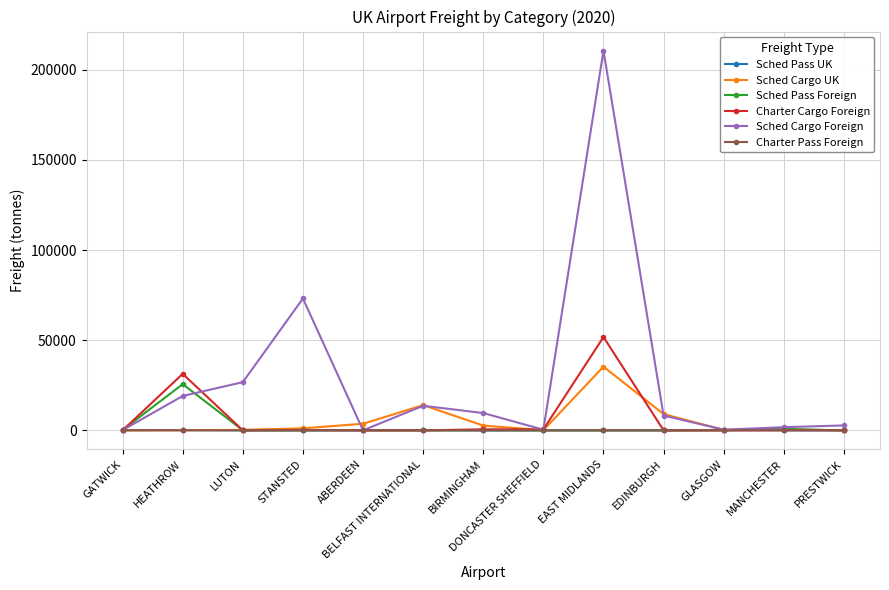

What is the difference between the maximum and minimum values in the Charter Pass Foreign series?

138.7